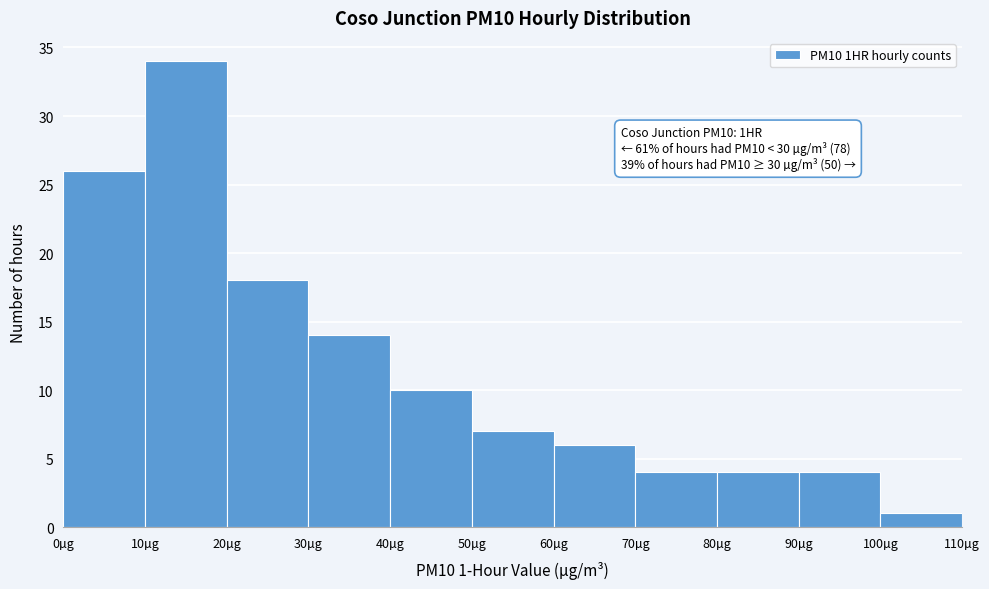

Which range on the x-axis has the tallest bar?

10 to 20